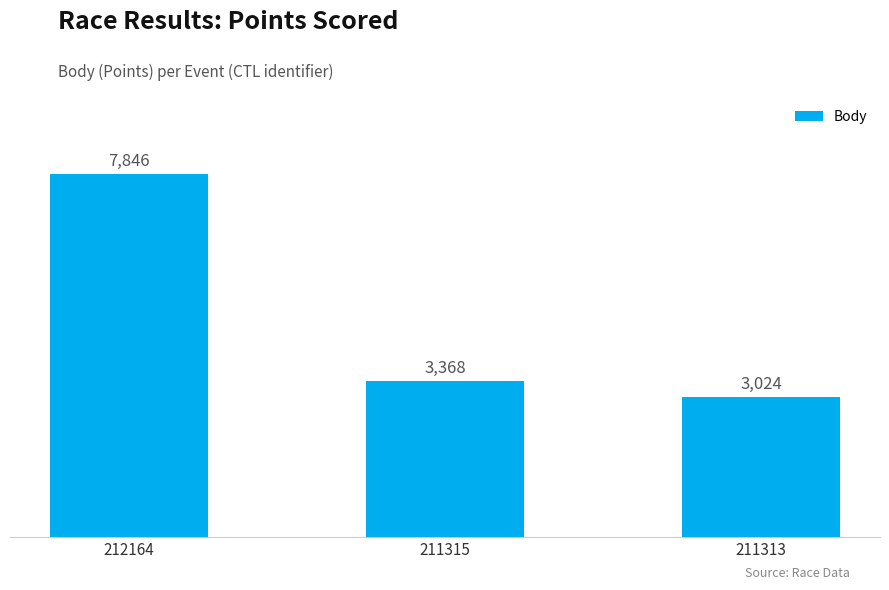

What is the smallest value displayed?

3024